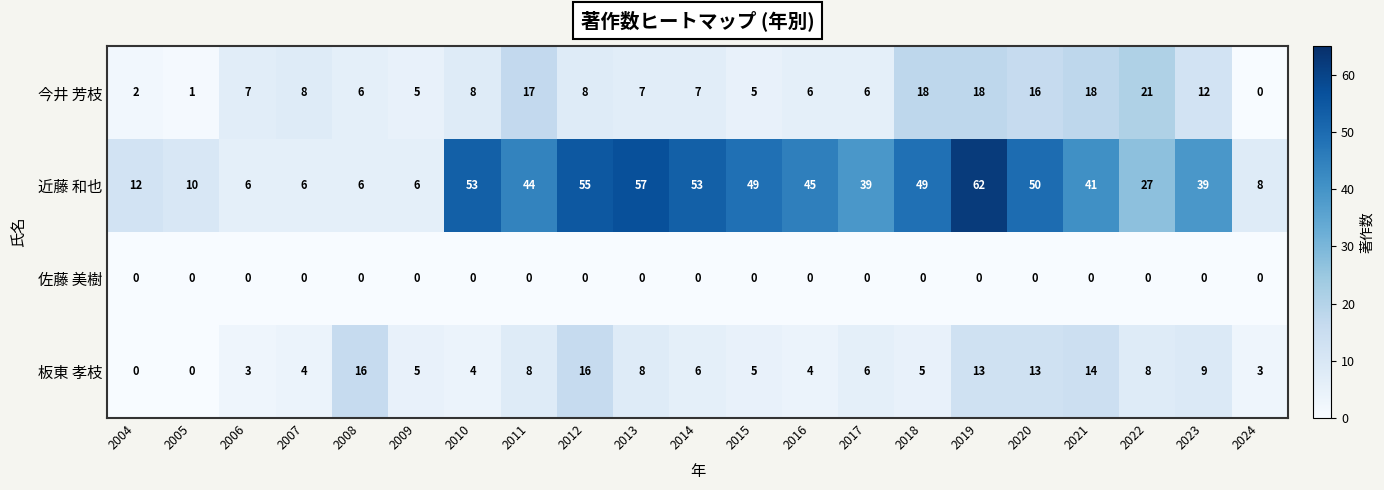

What is the sum of all 今井 芳枝 values?

196